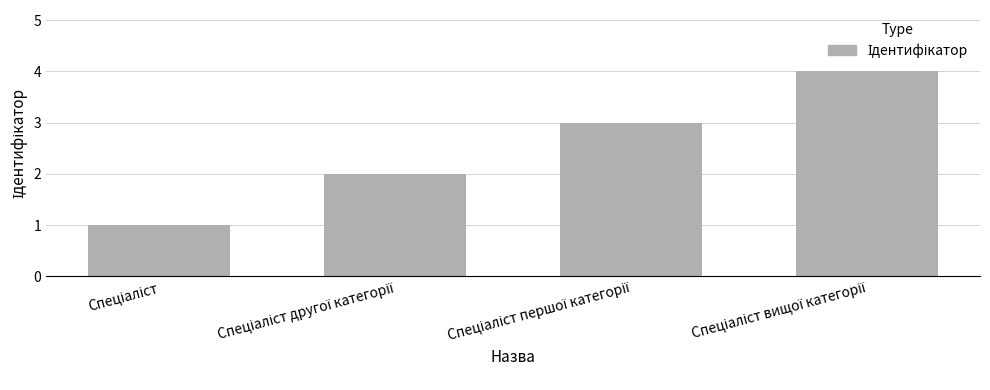

What is the maximum value shown in the chart?

4